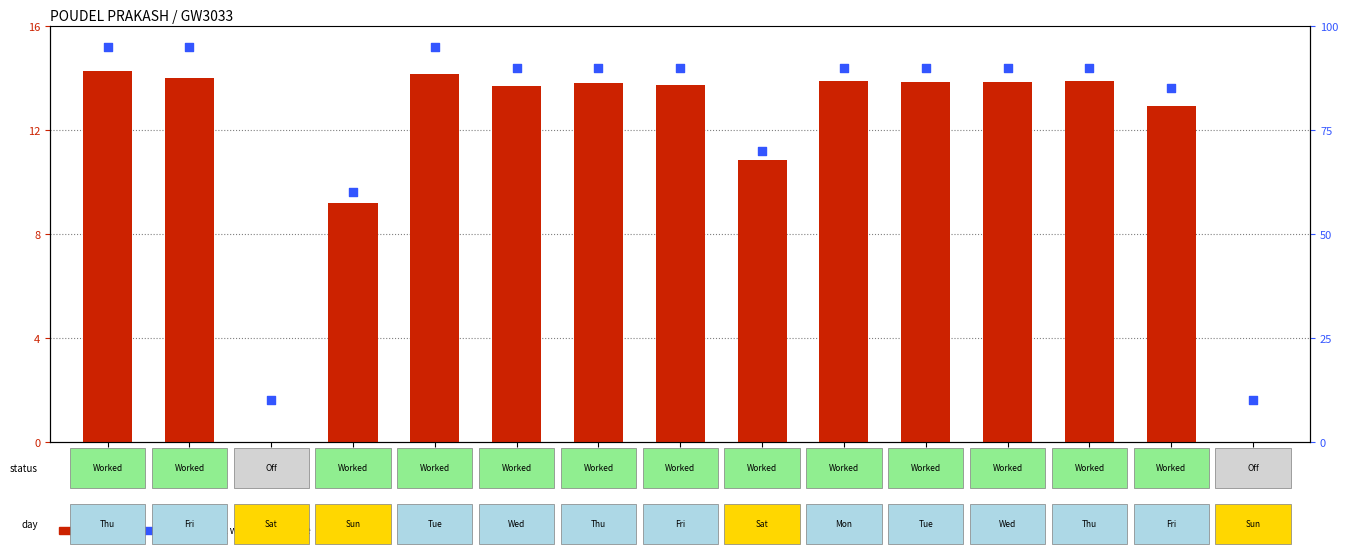

At how many categories does at least one series exceed 49?

13